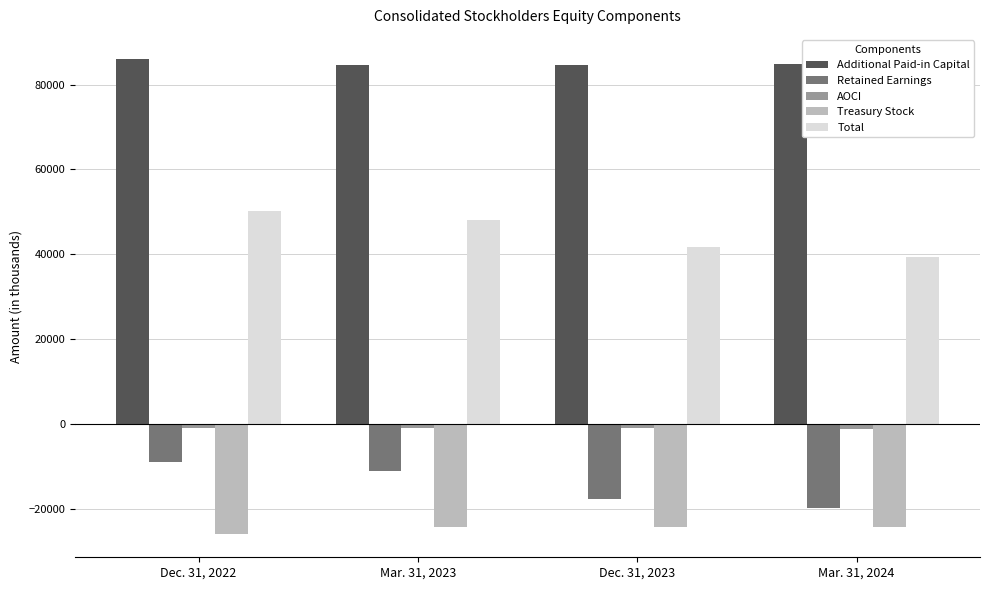

Which series changed the most between Dec. 31, 2023 and Mar. 31, 2024?

Total